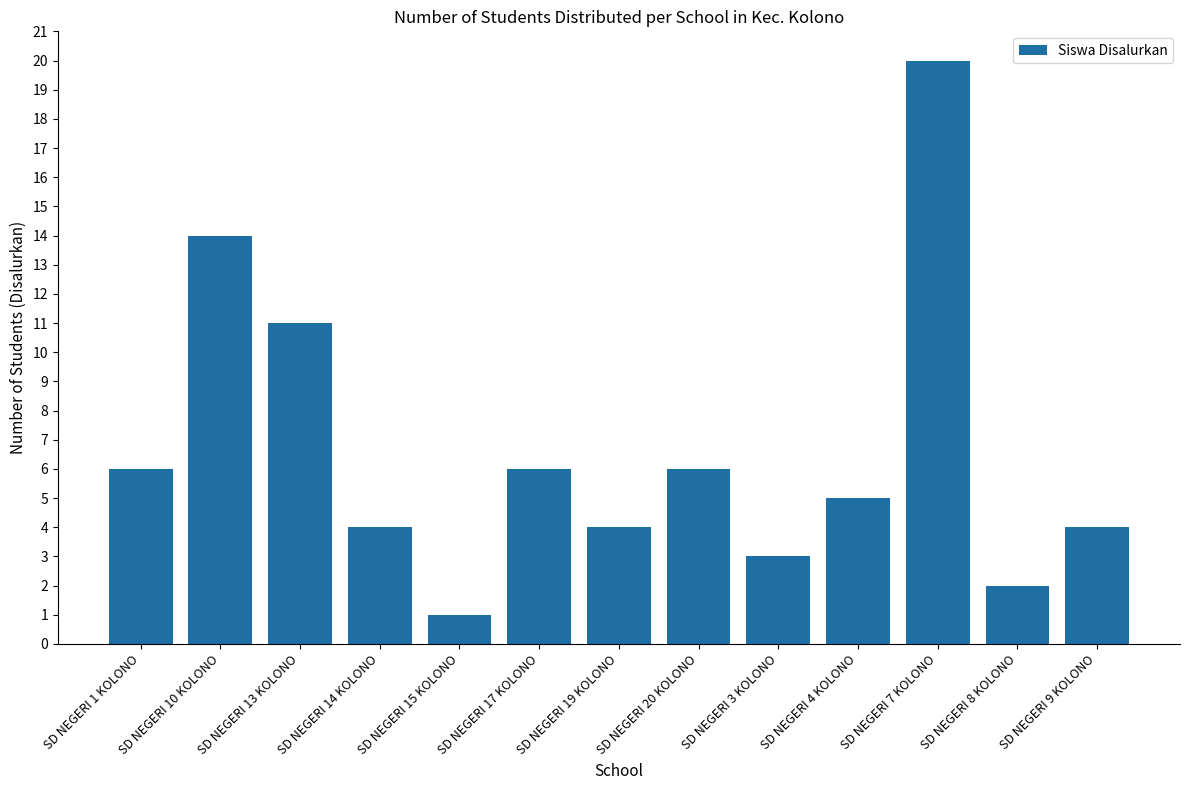

Count the number of data series in this chart.

1